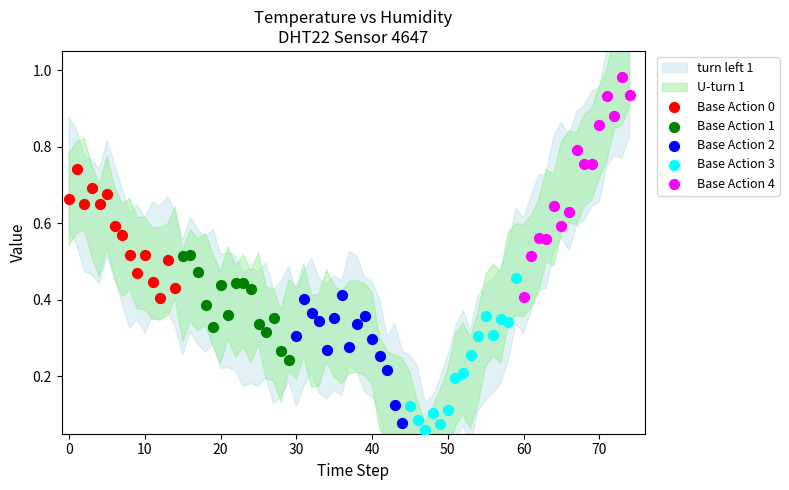

Which series reaches the maximum Y coordinate?

Base Action 4